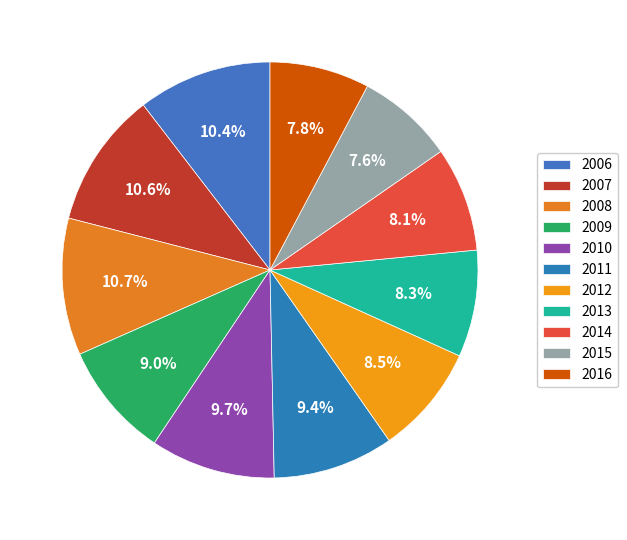

How many segments does this pie chart have?

11